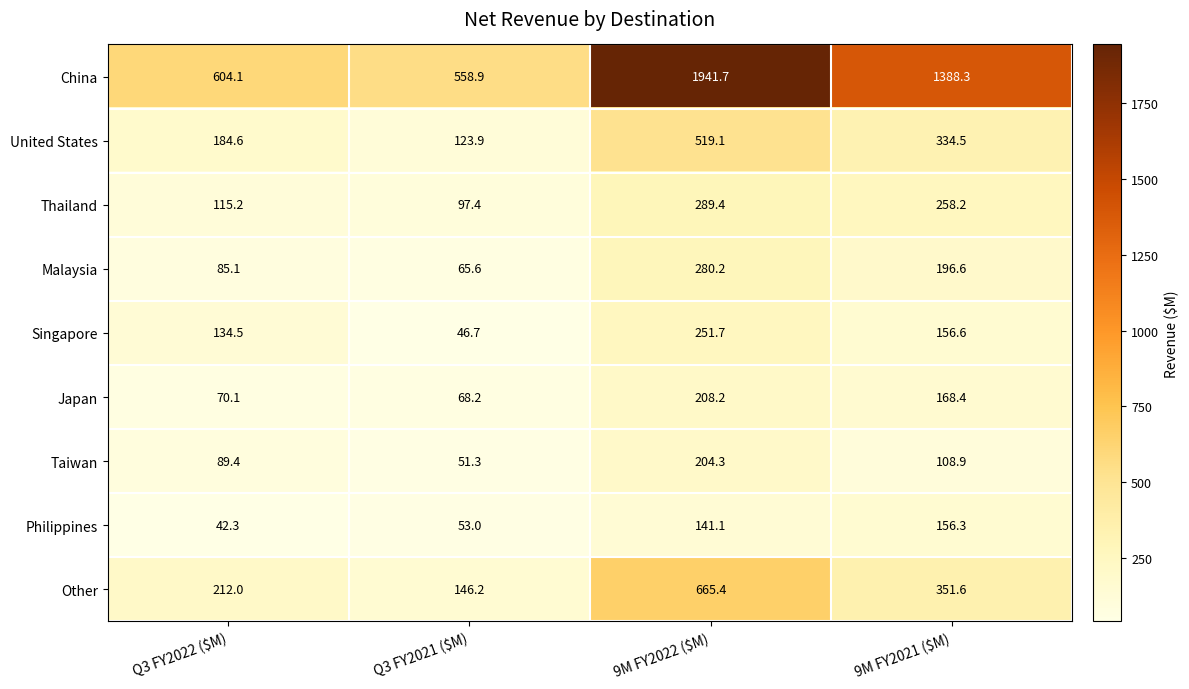

Which series has the largest total across all categories?

China